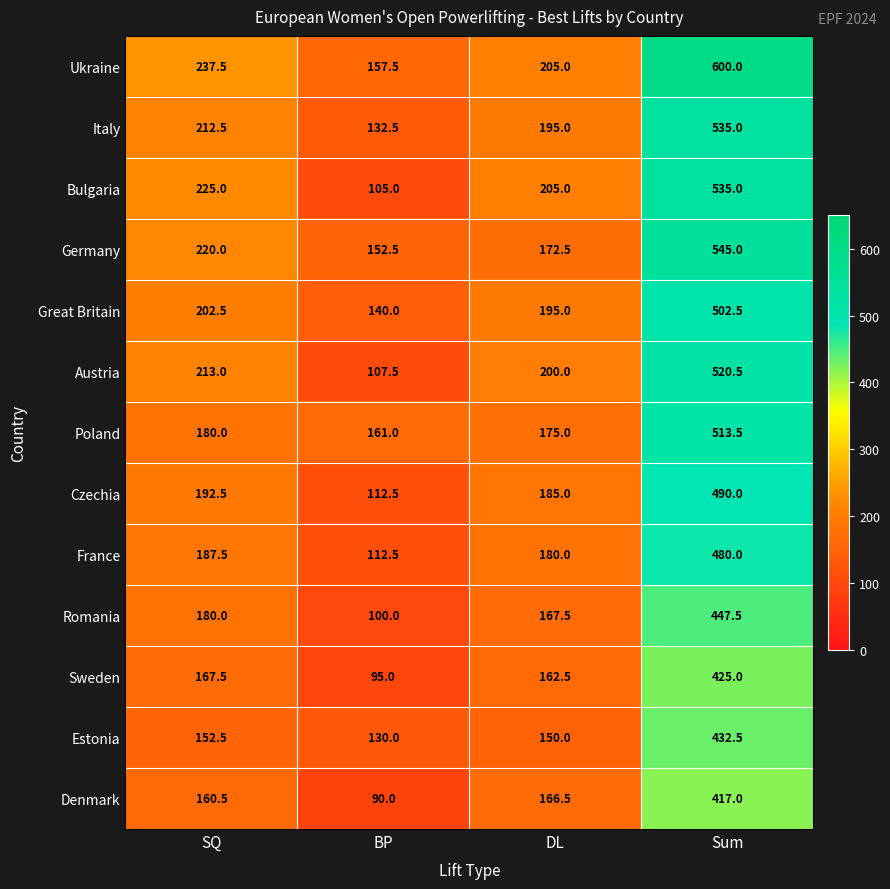

What is the difference between the Bulgaria values at Sum and SQ?

310.0